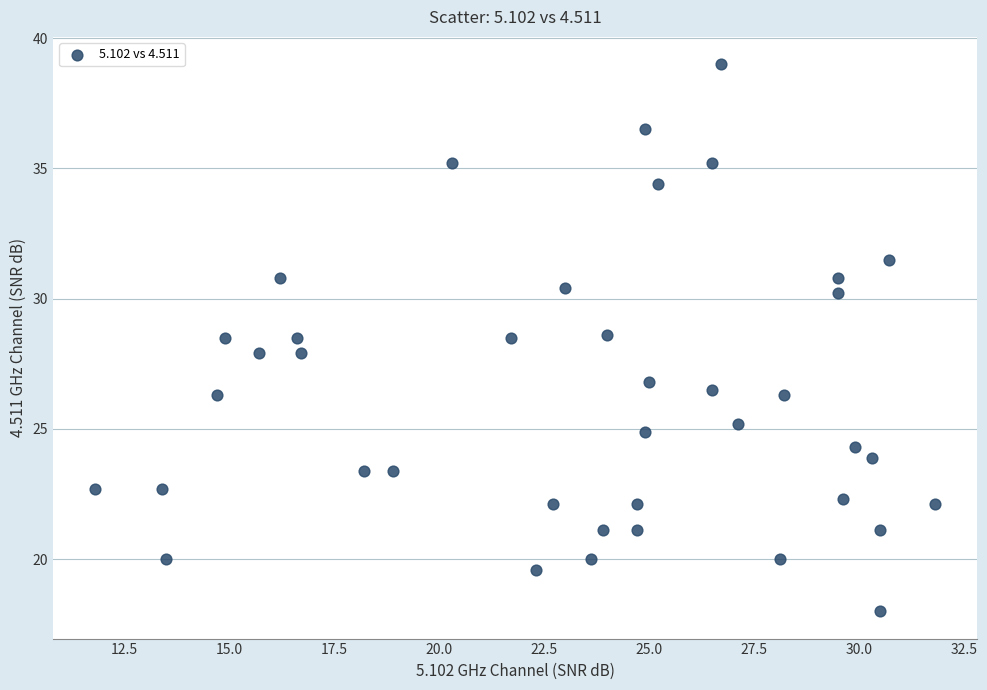

What is the range of X values (max minus min)?

20.0